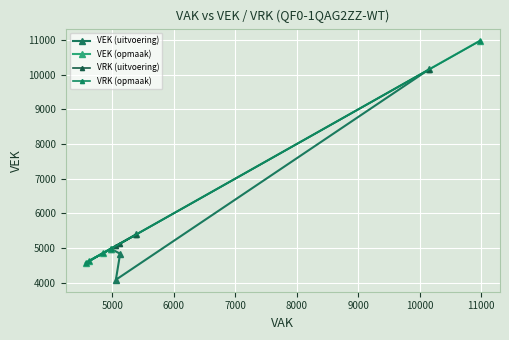

Does the chart display data point markers on the line(s)?

Yes